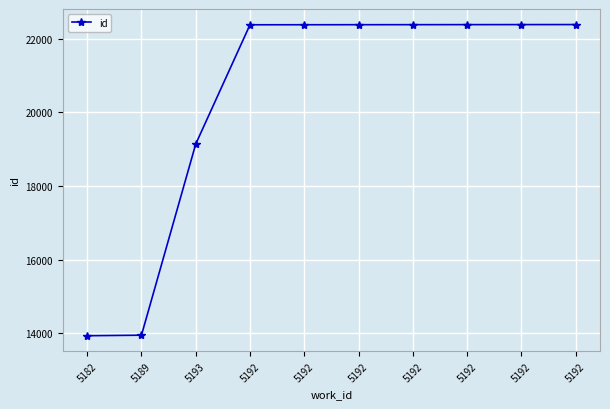

How many data points are less than 22378?

5